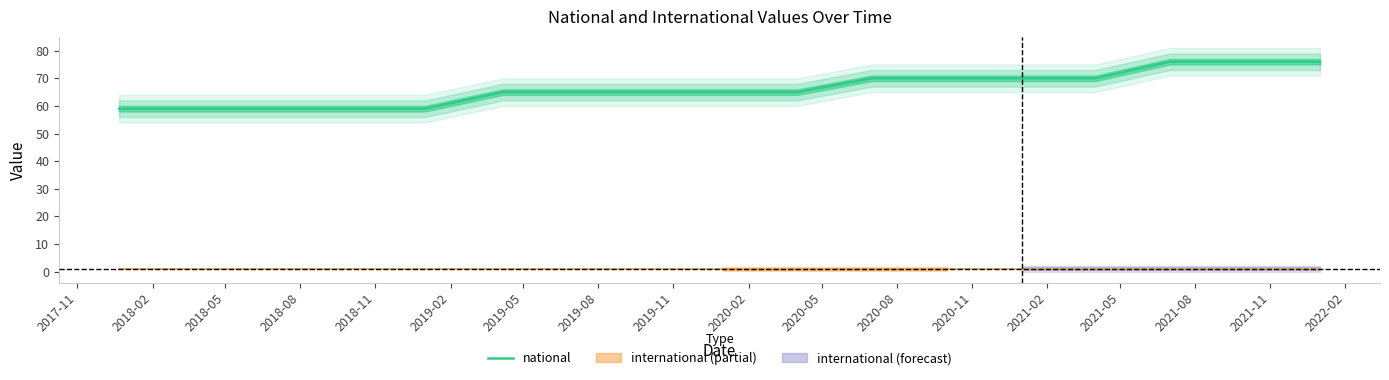

Approximately how many times larger is the value at 2020-05 compared to 2019-08?

1.1